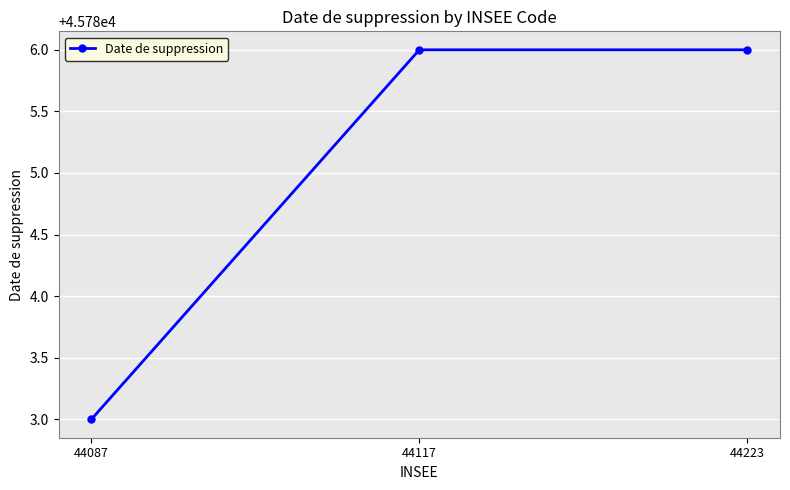

How many values are below 45786?

1